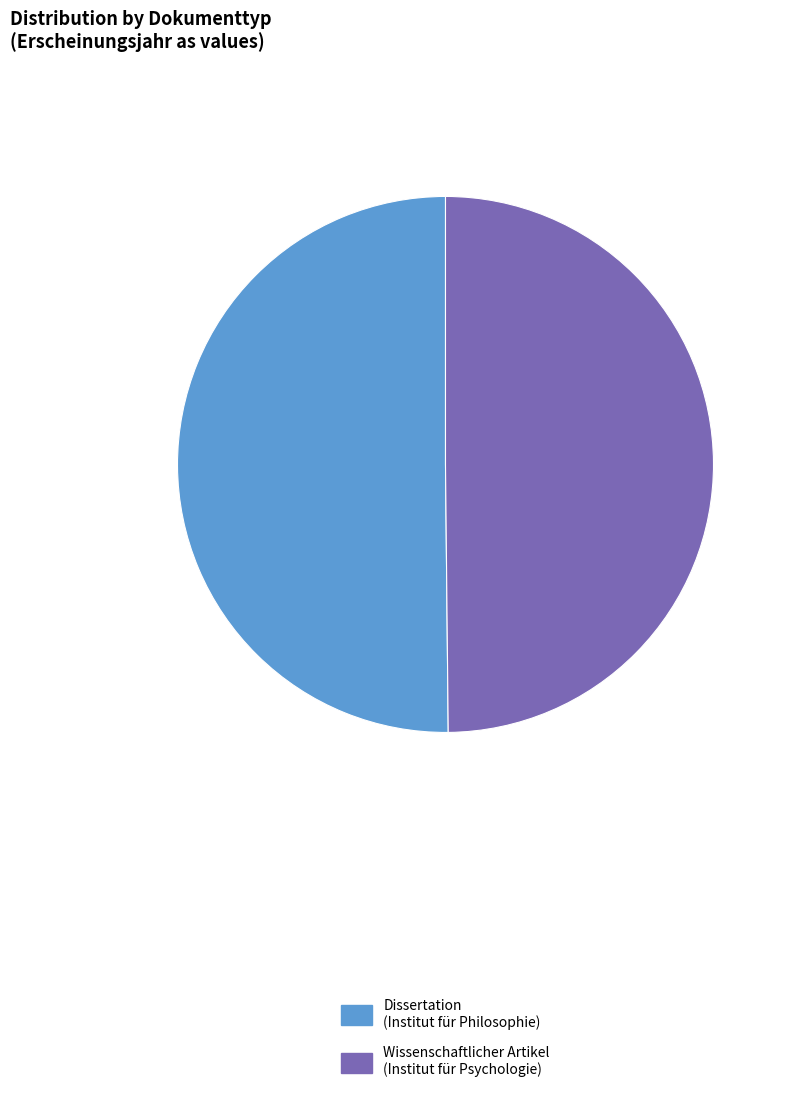

What is the ratio of the value at Dissertation (Institut für Philosophie) to the value at Wissenschaftlicher Artikel (Institut für Psychologie)?

1.0